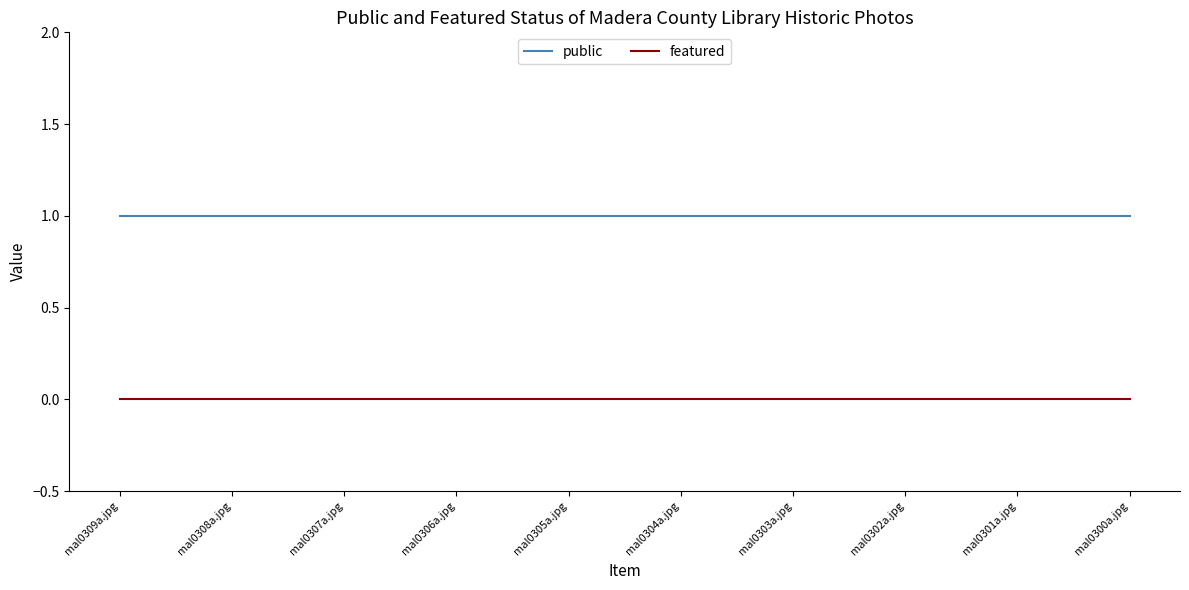

List the series in order of their peak value, lowest first.

featured, public